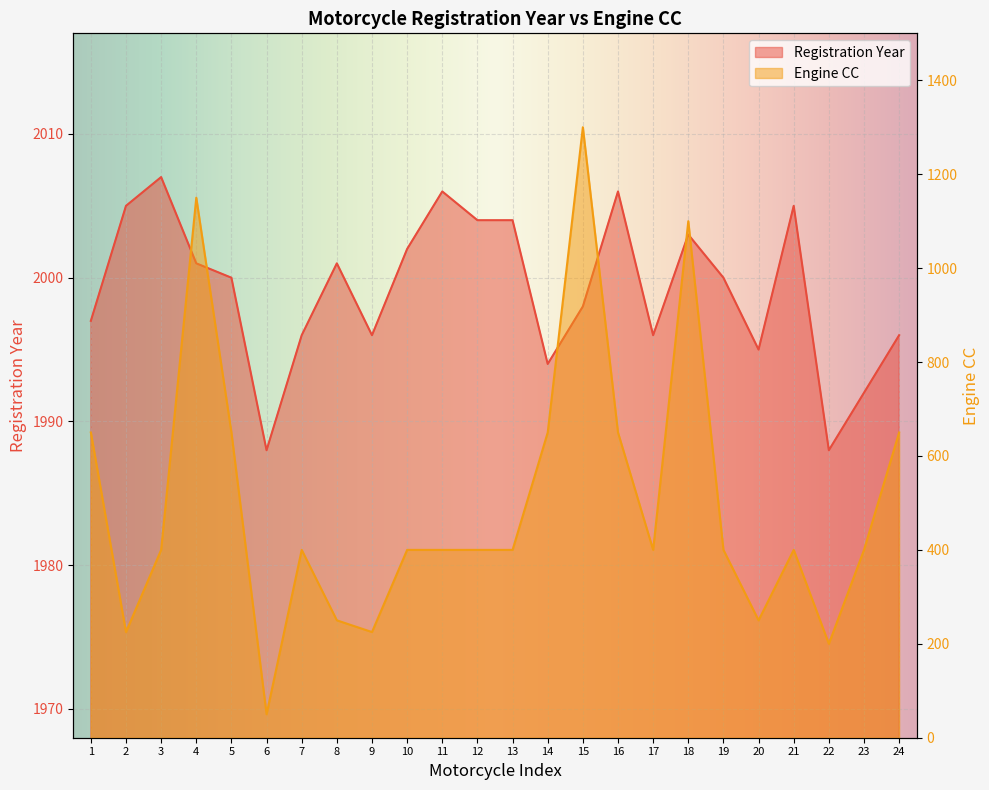

Reading left to right, extract all data points from this chart.

Registration Year: 1997	2005	2007	2001	2000	1988	1996	2001	1996	2002	2006	2004	2004	1994	1998	2006	1996	2003	2000	1995	2005	1988	1992	1996
Engine CC: 650	225	400	1150	650	50	400	250	225	400	400	400	400	650	1300	650	400	1100	400	250	400	200	400	650